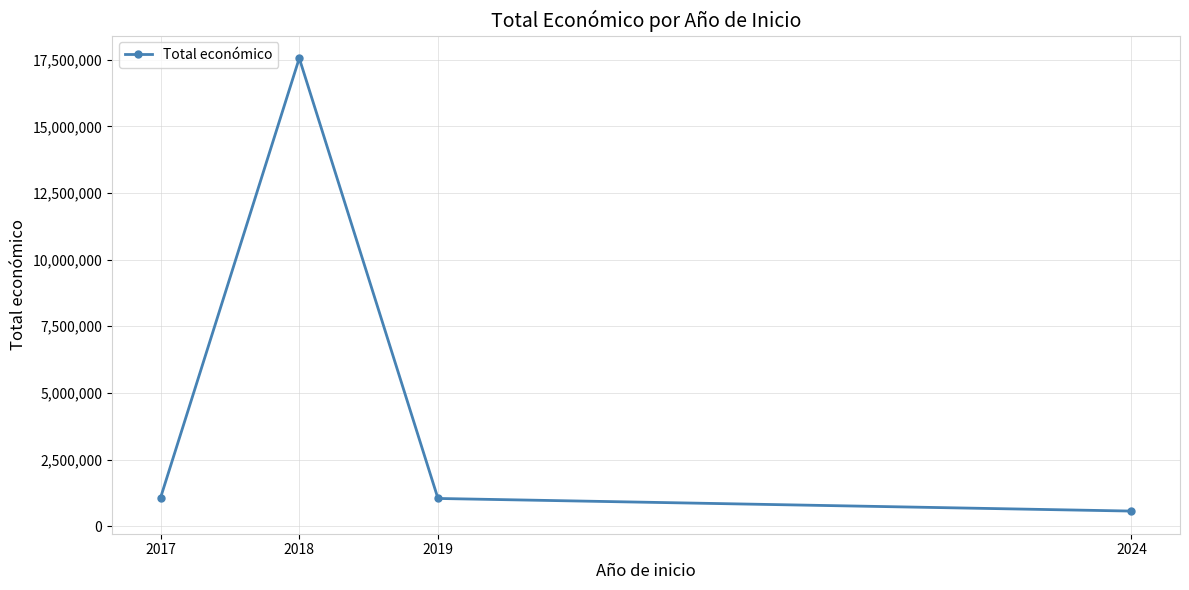

What is the value of the 4th point from the left?

569416